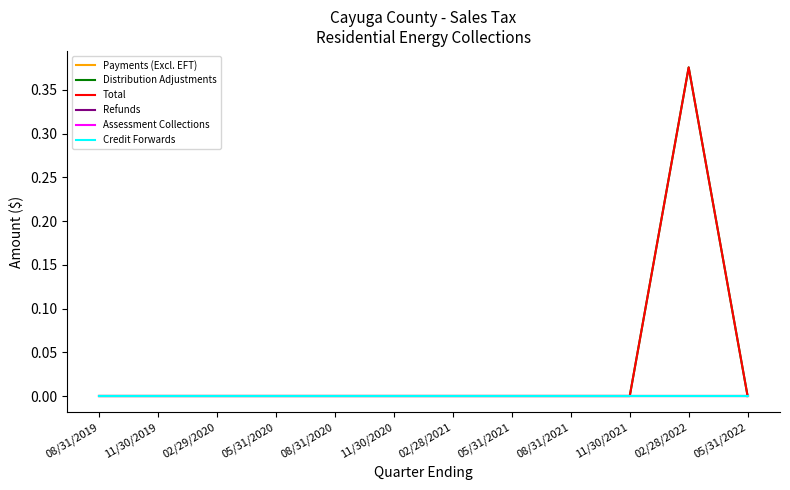

What is the label of the 11th point from the right?

11/30/2019